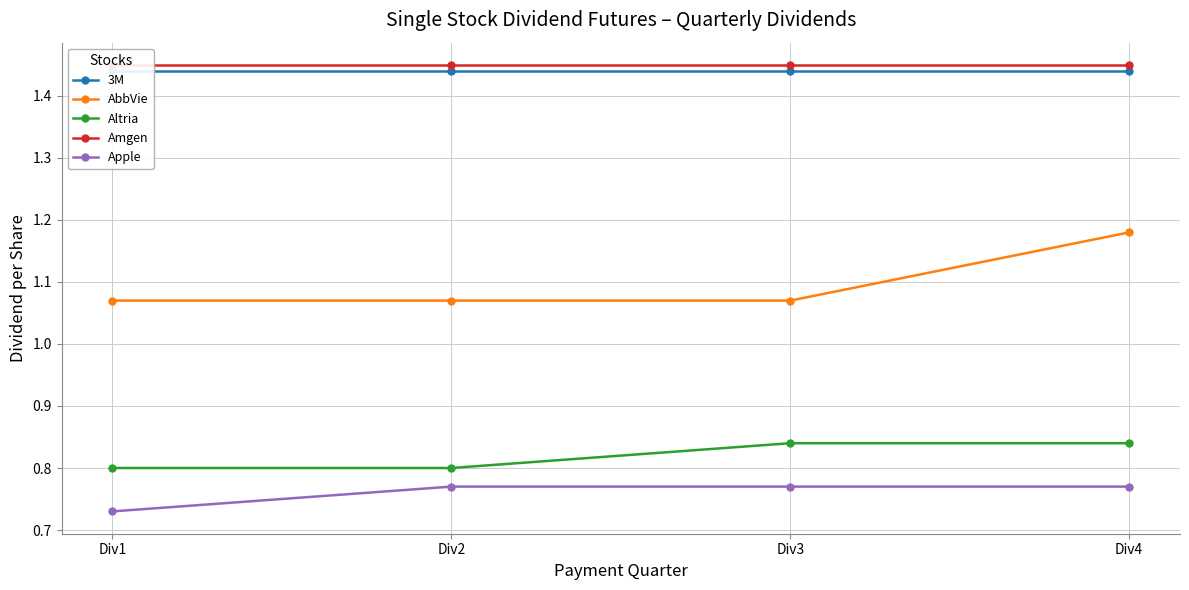

Is this an area chart (filled region under the line)?

No